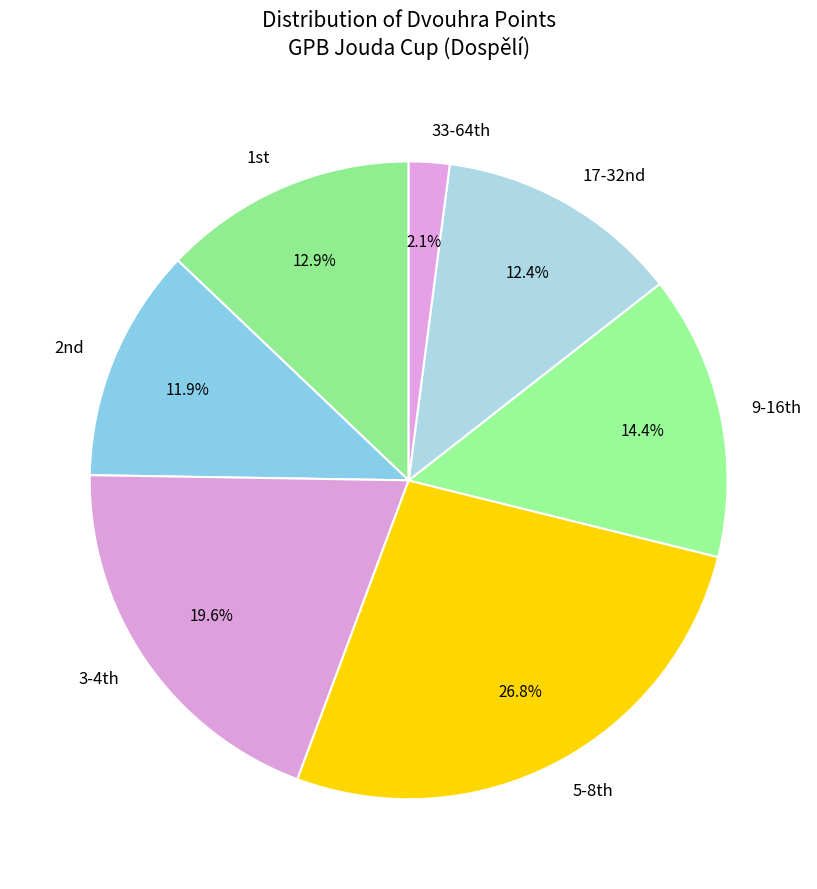

Is there a majority slice in this chart?

No